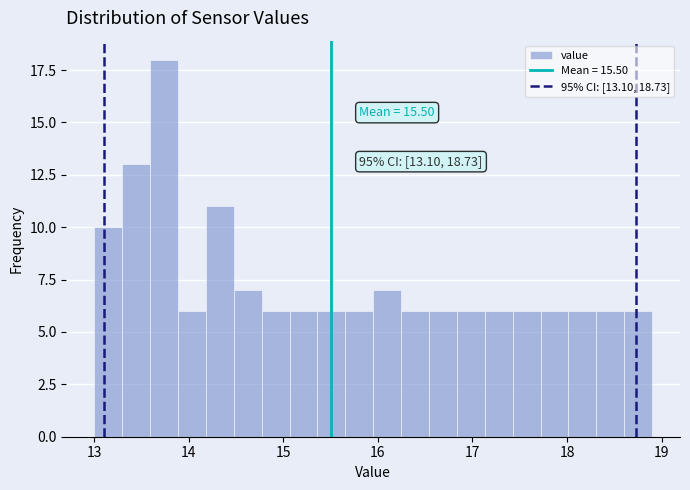

Read against the x-axis, roughly where is the centre of the tallest bar?

13.7